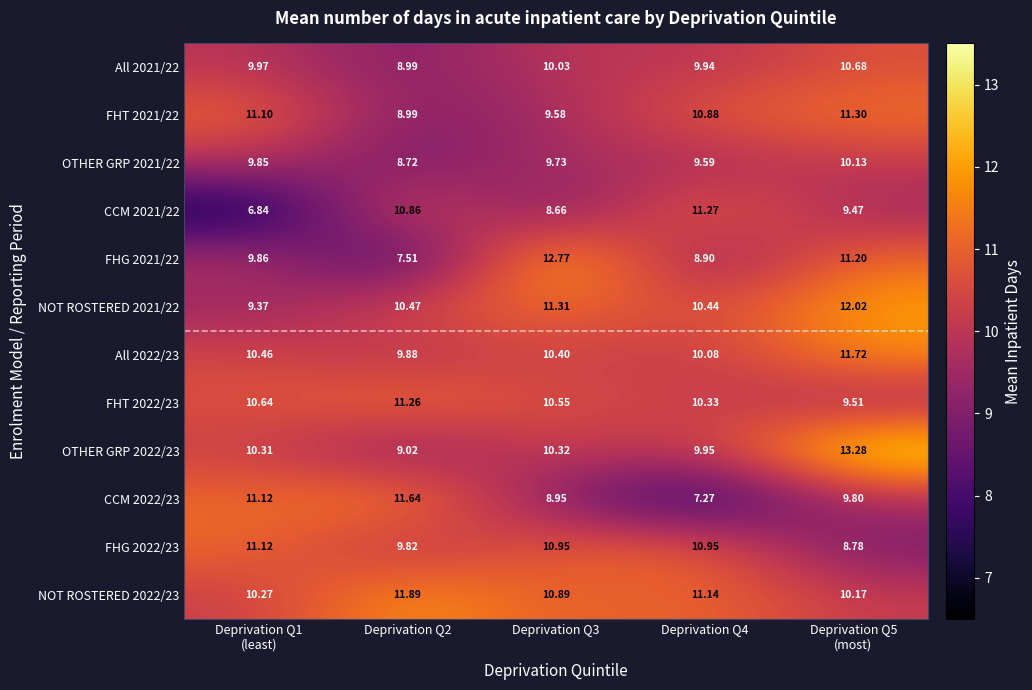

At which category is the sum across all series the highest?

Deprivation Q5
(most)